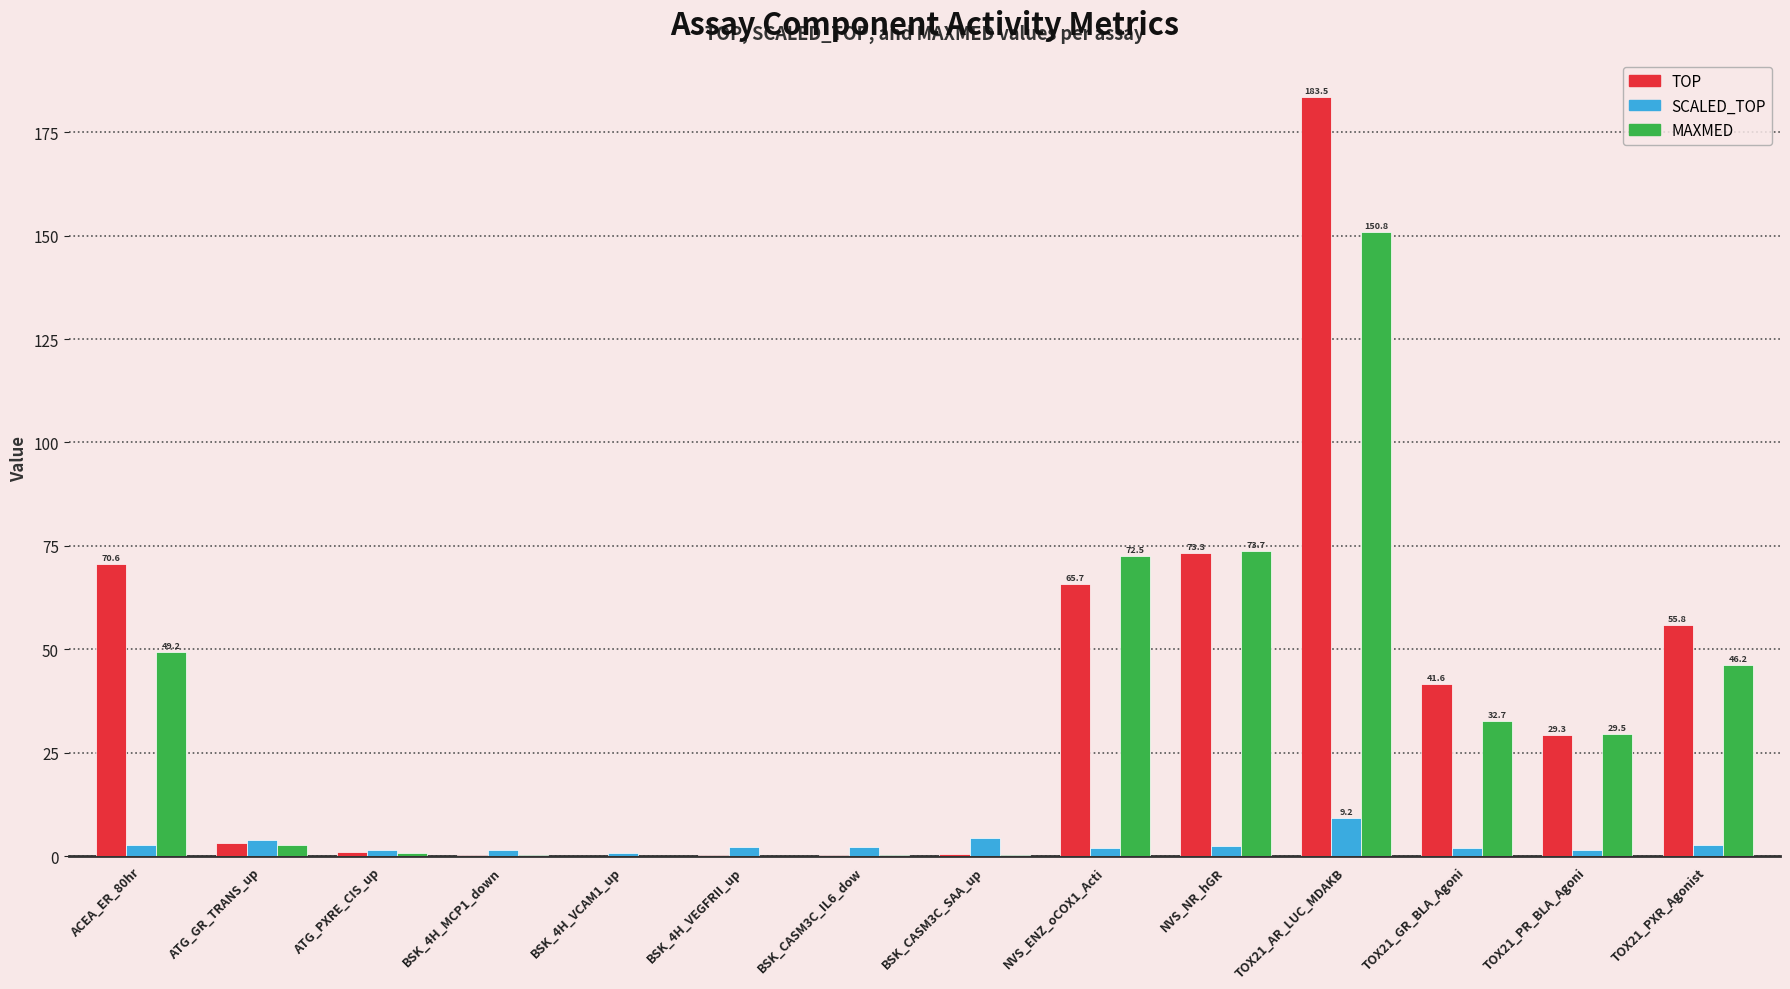

What is the maximum value shown in the chart?

183.5